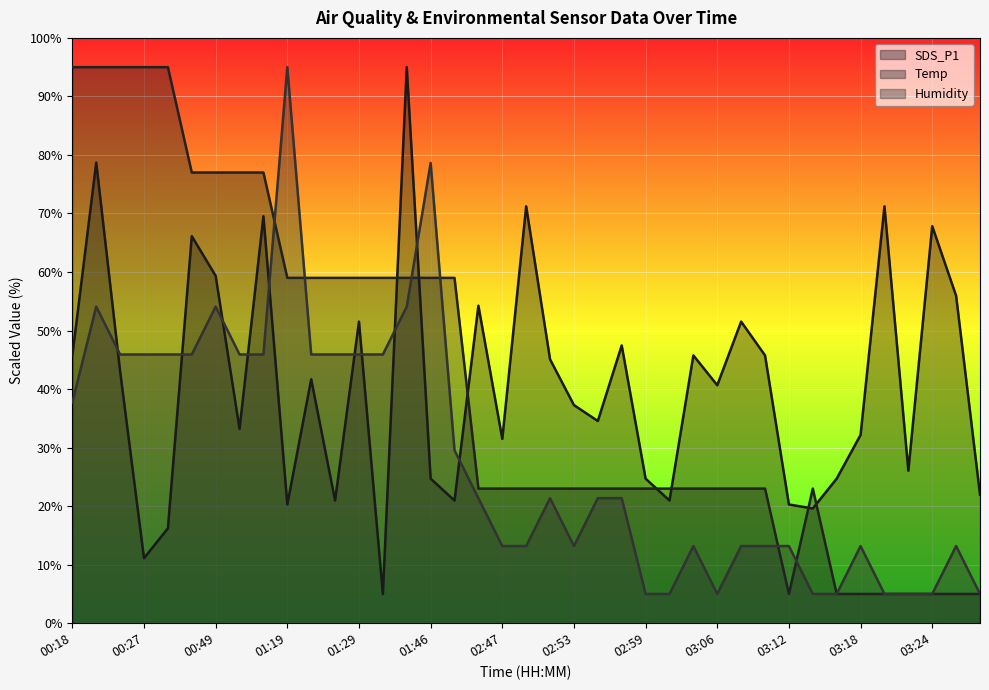

What is the value of the Humidity point at the 25th from the left?

5.0